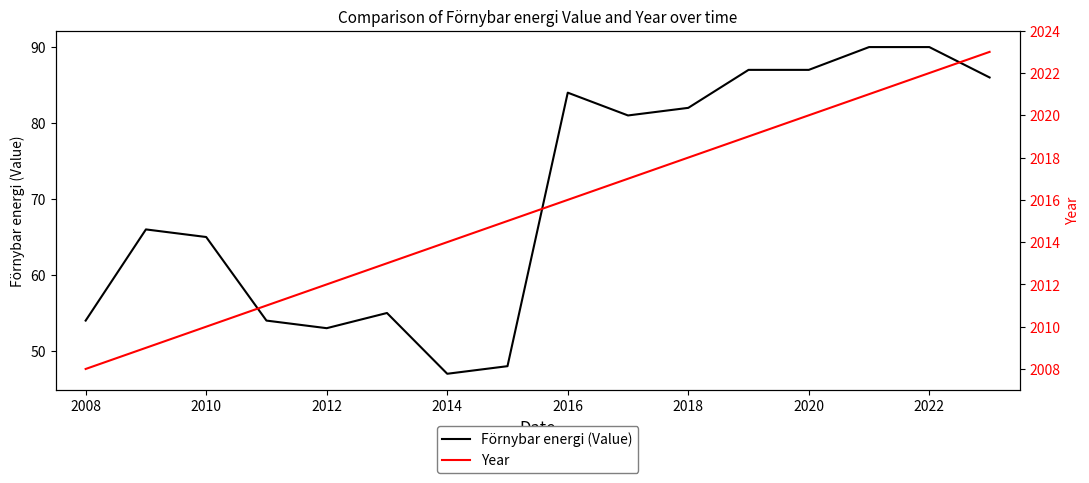

True or false: Förnybar energi (Value) and Year intersect in this chart.

False